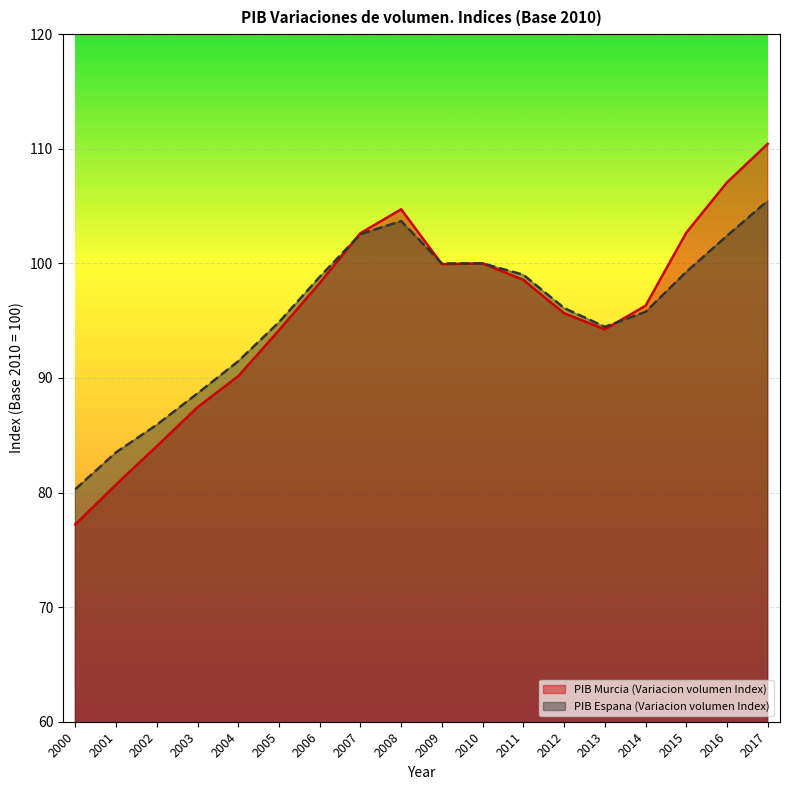

Reading right to left, transcribe all the data shown in this chart.

PIB Murcia (Variacion volumen Index): 2017=110.4	2016=107.1	2015=102.7	2014=96.3	2013=94.2	2012=95.6	2011=98.6	2010=100.0	2009=99.9	2008=104.7	2007=102.6	2006=98.3	2005=94.2	2004=90.2	2003=87.4	2002=84.0	2001=80.7	2000=77.2
PIB Espana (Variacion volumen Index): 2017=105.5	2016=102.4	2015=99.3	2014=95.8	2013=94.5	2012=96.1	2011=99.0	2010=100.0	2009=100.0	2008=103.7	2007=102.5	2006=98.8	2005=94.9	2004=91.5	2003=88.6	2002=85.9	2001=83.5	2000=80.3